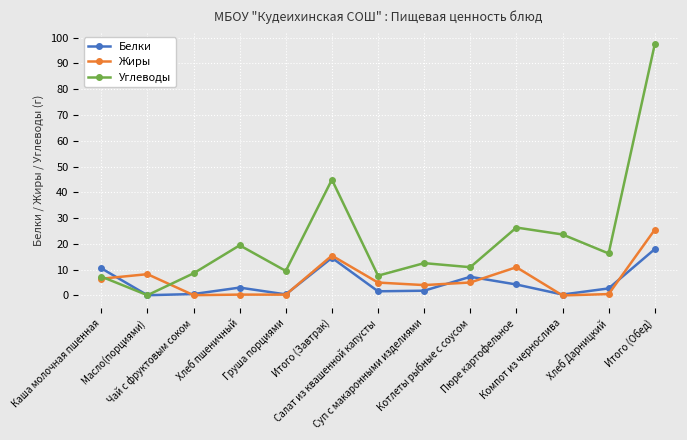

What is the value of the Углеводы point at the 3rd from the left?

8.6